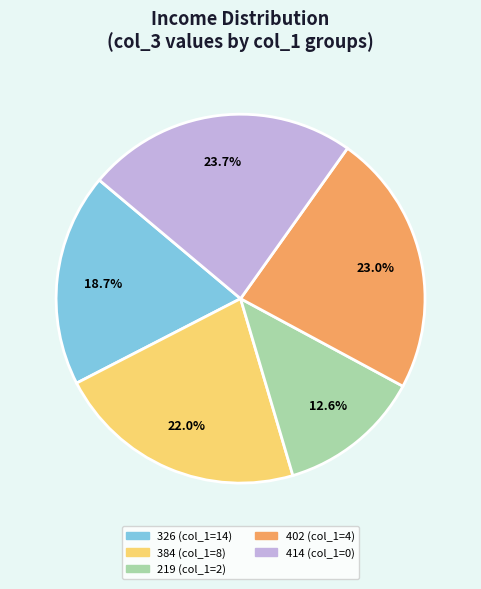

Is there a majority slice in this chart?

No